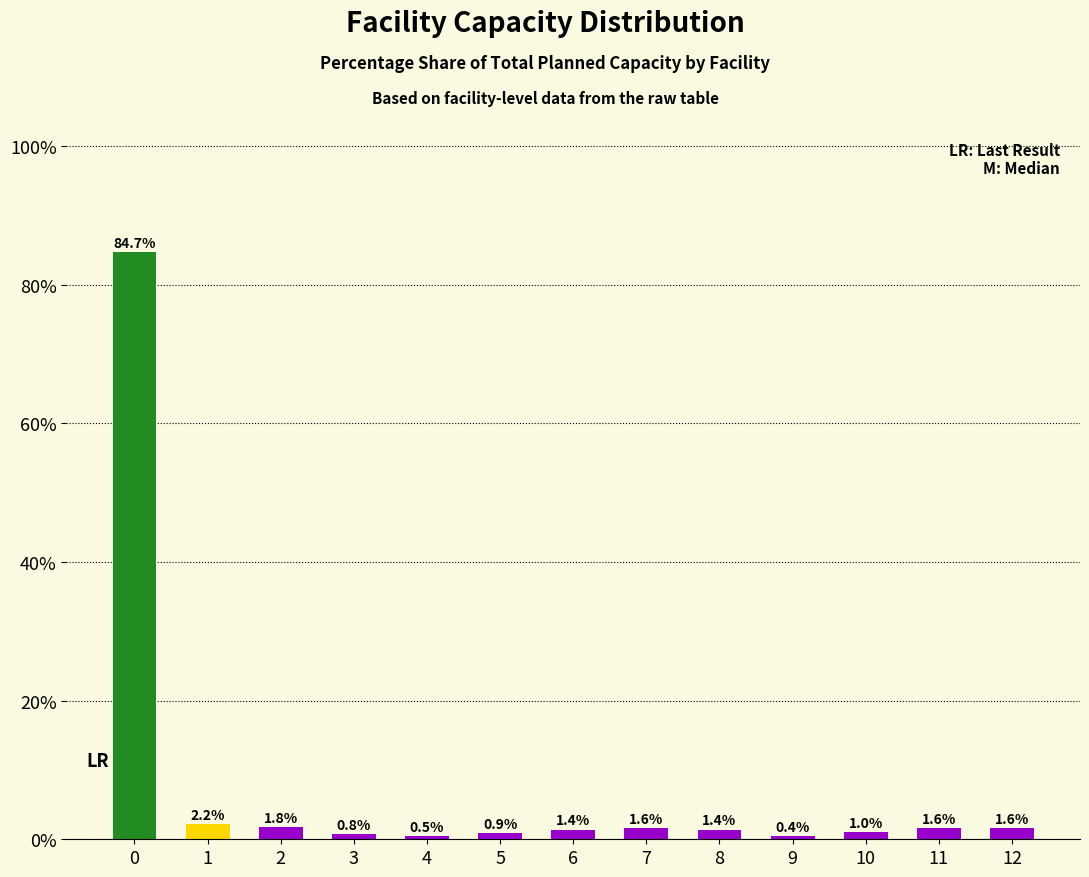

Where is the data nearest to the value 42?

1